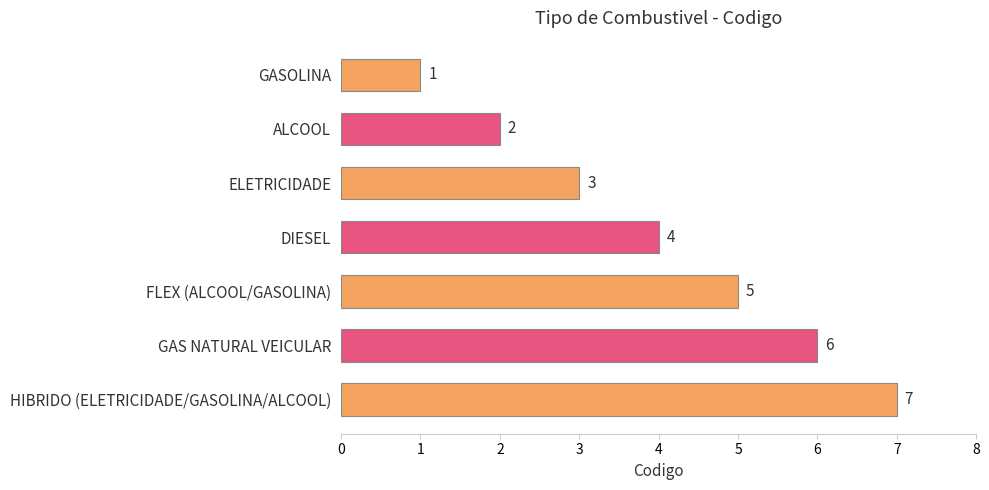

What is the sum of the values at FLEX (ALCOOL/GASOLINA) and ALCOOL?

7